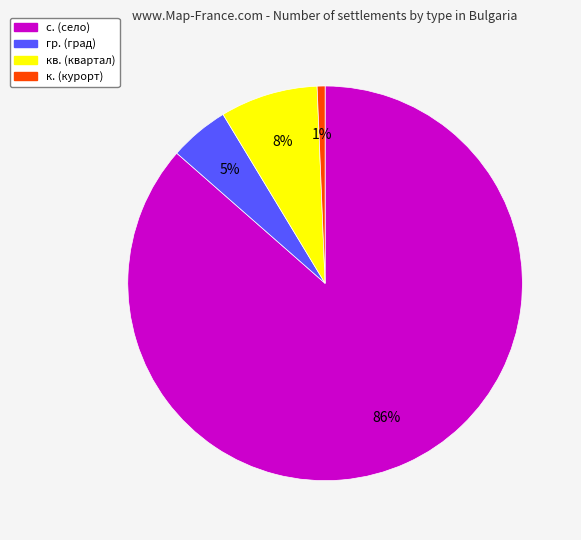

To the nearest percent, what is the average slice percentage?

25%